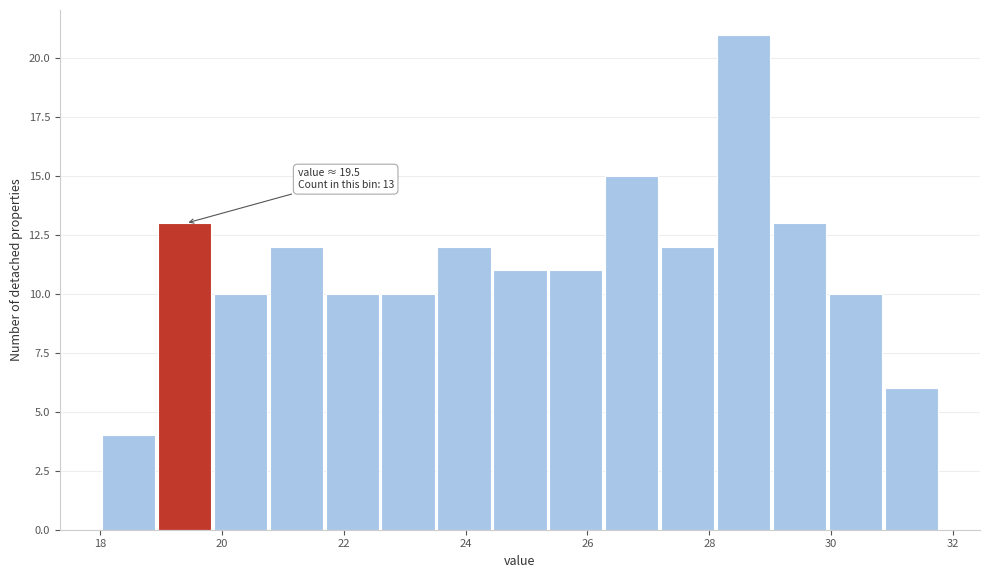

Over which range of the x-axis is the bar tallest?

28.2 to 29.0